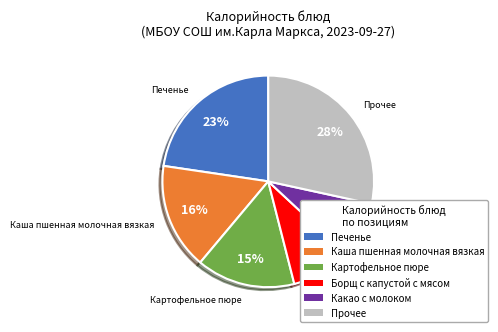

Between Какао с молоком and Каша пшенная молочная вязкая, which is larger?

Каша пшенная молочная вязкая